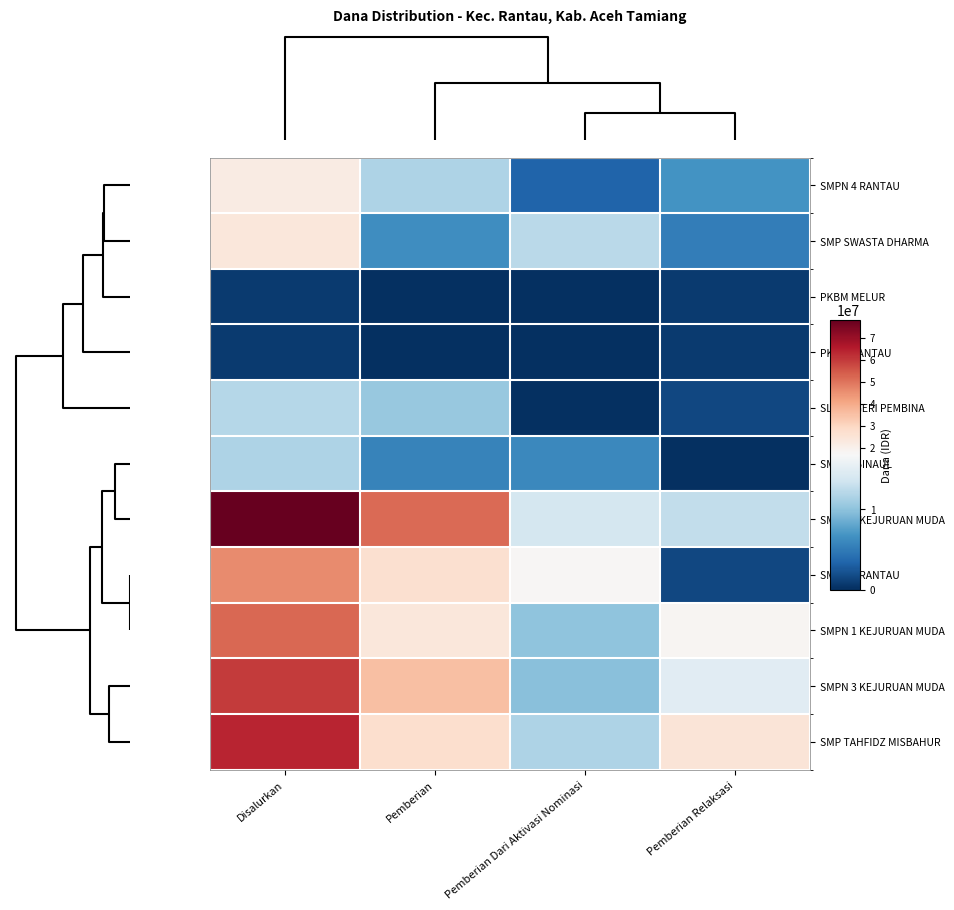

Reading left to right, extract all data points from this chart.

SMPN 4 RANTAU: Disalurkan=21750000	Pemberian=11625000	Pemberian Dari Aktivasi Nominasi=3375000	Pemberian Relaksasi=6750000
SMP SWASTA DHARMA: Disalurkan=24000000	Pemberian=6375000	Pemberian Dari Aktivasi Nominasi=12375000	Pemberian Relaksasi=5250000
PKBM MELUR: Disalurkan=750000	Pemberian=0	Pemberian Dari Aktivasi Nominasi=0	Pemberian Relaksasi=750000
PKBM RANTAU: Disalurkan=750000	Pemberian=0	Pemberian Dari Aktivasi Nominasi=0	Pemberian Relaksasi=750000
SLB NEGERI PEMBINA: Disalurkan=12000000	Pemberian=10500000	Pemberian Dari Aktivasi Nominasi=0	Pemberian Relaksasi=1500000
SMP IT BINAUL: Disalurkan=11625000	Pemberian=5625000	Pemberian Dari Aktivasi Nominasi=6000000	Pemberian Relaksasi=0
SMPN 4 KEJURUAN MUDA: Disalurkan=78375000	Pemberian=51750000	Pemberian Dari Aktivasi Nominasi=13875000	Pemberian Relaksasi=12750000
SMPN 5 RANTAU: Disalurkan=45750000	Pemberian=26625000	Pemberian Dari Aktivasi Nominasi=17625000	Pemberian Relaksasi=1500000
SMPN 1 KEJURUAN MUDA: Disalurkan=52125000	Pemberian=24000000	Pemberian Dari Aktivasi Nominasi=10125000	Pemberian Relaksasi=18000000
SMPN 3 KEJURUAN MUDA: Disalurkan=60000000	Pemberian=35250000	Pemberian Dari Aktivasi Nominasi=9750000	Pemberian Relaksasi=15000000
SMP TAHFIDZ MISBAHUR: Disalurkan=63750000	Pemberian=27375000	Pemberian Dari Aktivasi Nominasi=11625000	Pemberian Relaksasi=24750000